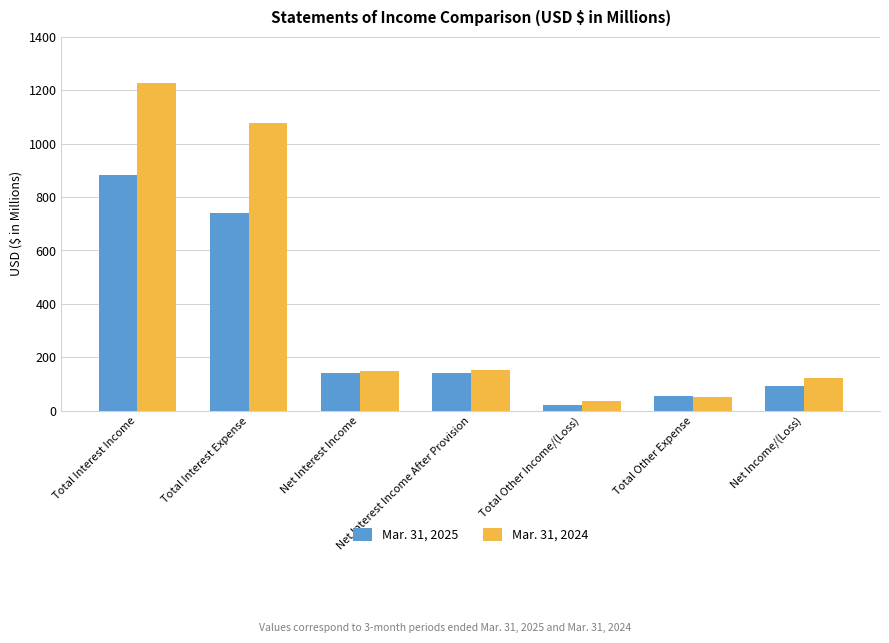

Does the chart contain any negative values?

No